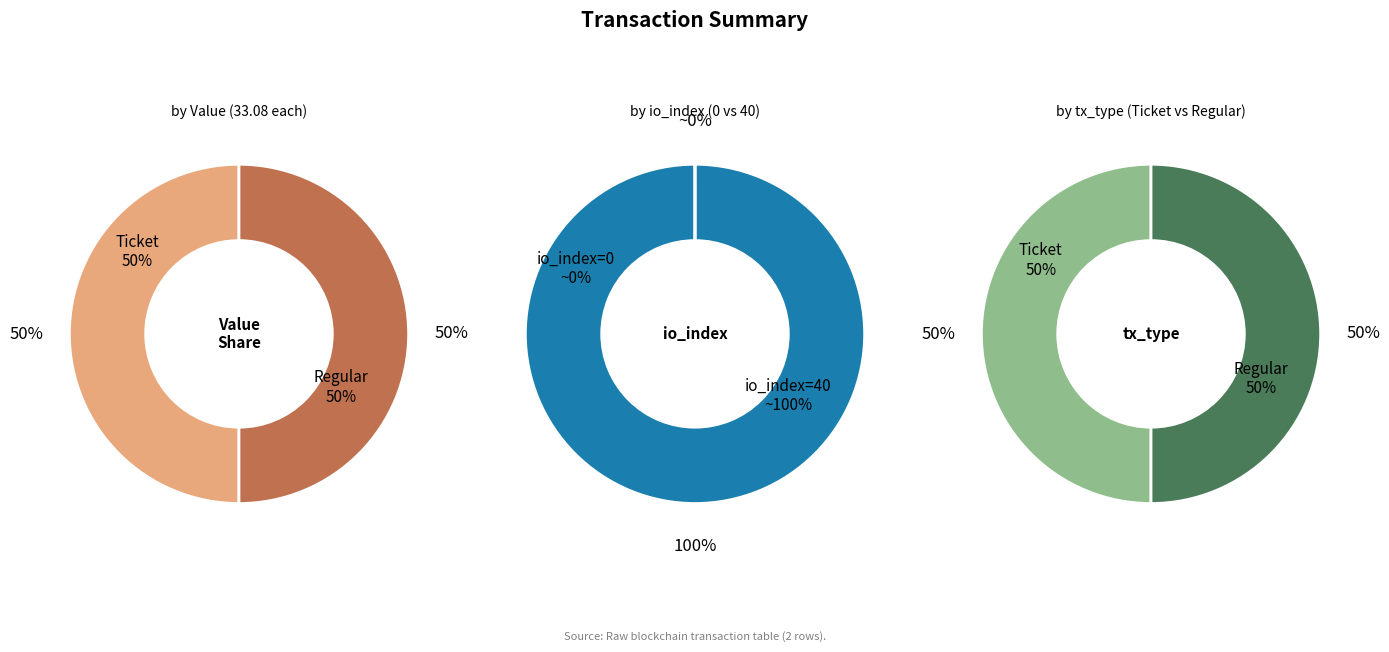

What percentage is NOT represented by io_index?

100.0%